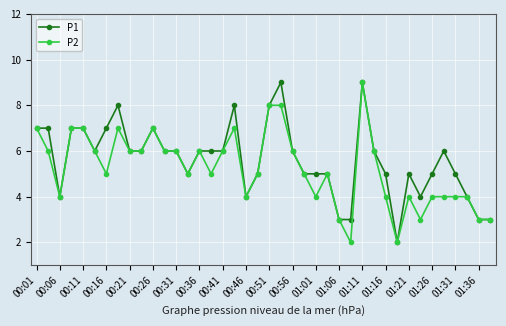

What is the value of the P1 point at the 37th from the left?

5